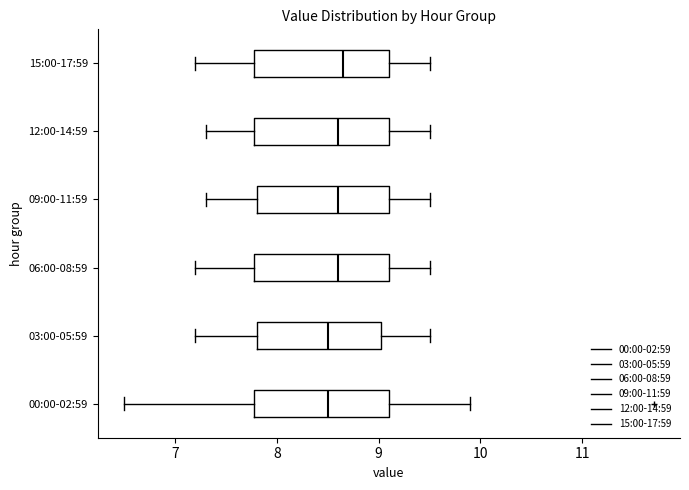

Reading bottom to top, transcribe this box plot: for each box, give where its median line is, the range the box spans, and where its two whiskers end, as read against the x-axis. The values are not printed on the chart, so give them approximately, as read against the axis.

00:00-02:59: median 8.5, box 7.8 to 9.1, whiskers 6.5 to 9.9
03:00-05:59: median 8.5, box 7.8 to 9.0, whiskers 7.2 to 9.5
06:00-08:59: median 8.6, box 7.8 to 9.1, whiskers 7.2 to 9.5
09:00-11:59: median 8.6, box 7.8 to 9.1, whiskers 7.3 to 9.5
12:00-14:59: median 8.6, box 7.8 to 9.1, whiskers 7.3 to 9.5
15:00-17:59: median 8.7, box 7.8 to 9.1, whiskers 7.2 to 9.5